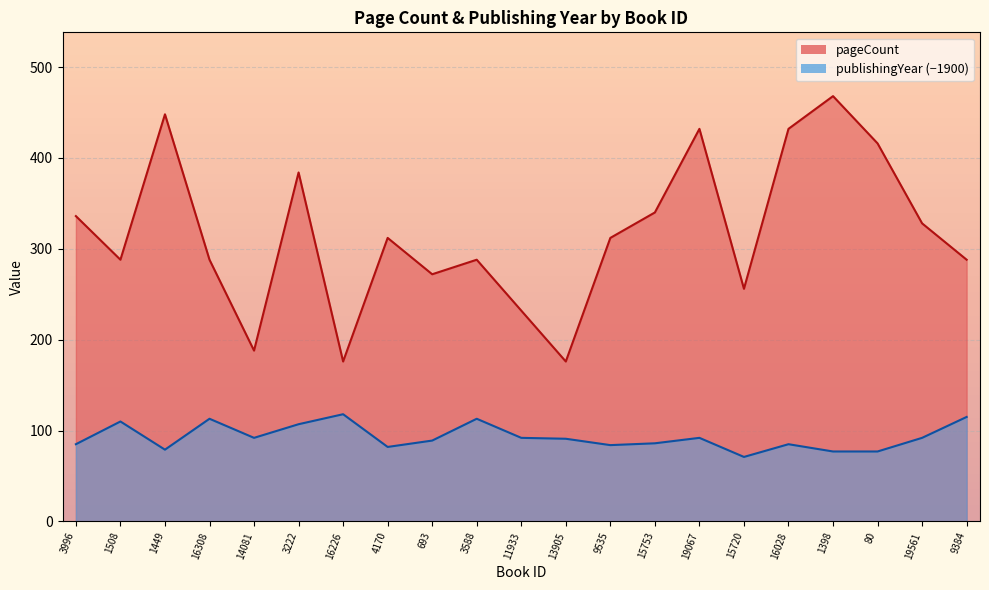

Which category has the lowest value in the publishingYear series?

15720